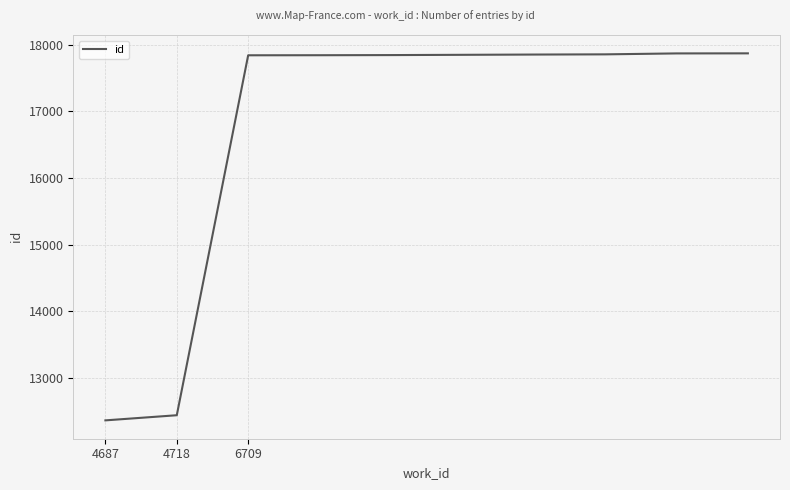

What is the minimum value shown in the chart?

12368